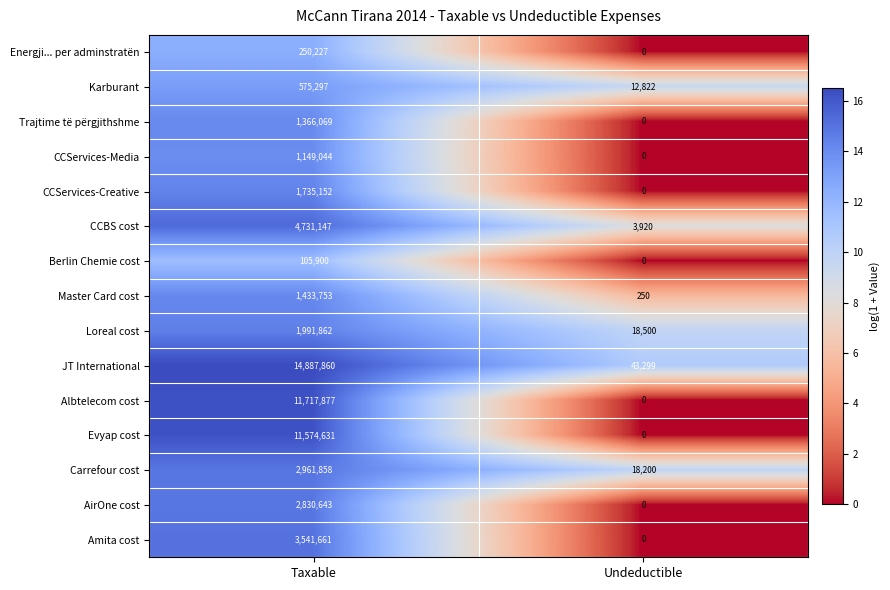

What is the sum of all Karburant values?

588119